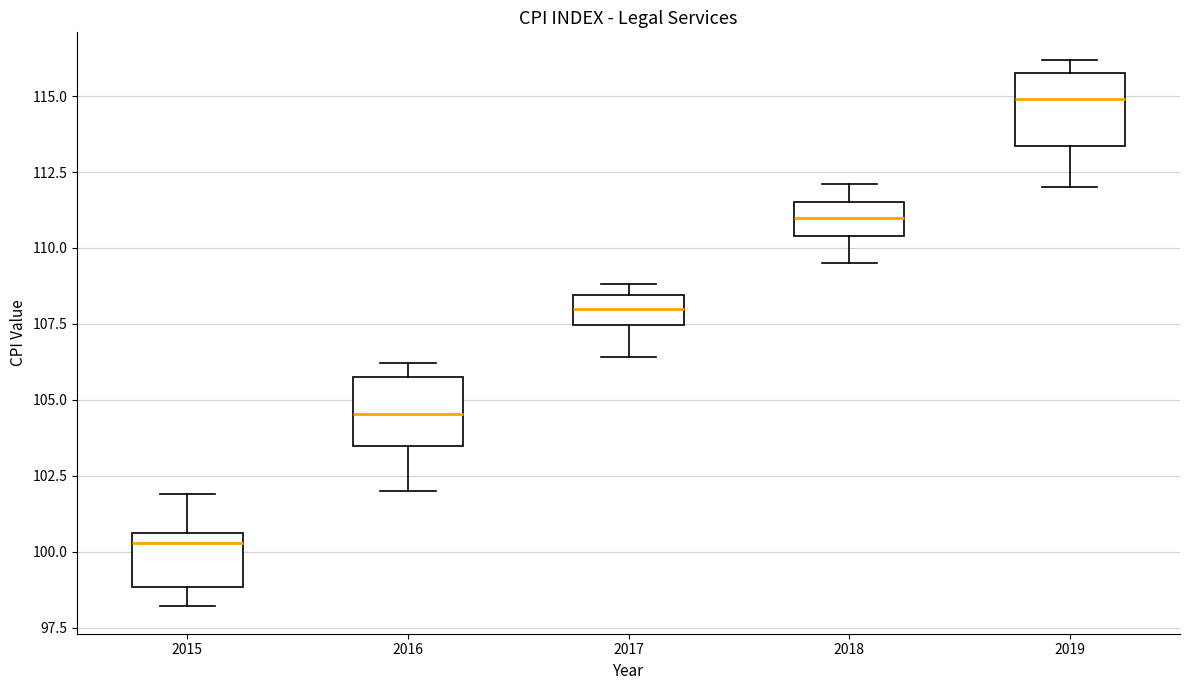

Reading left to right, read every box against the y-axis: the position of its median line, the range the box covers, and the ends of its whiskers. The values are not printed on the chart, so give them approximately, as read against the axis.

2015: median 100.5 (just below the box's upper edge), box 99.0 to 100.5, whiskers 98.0 to 102.0
2016: median 104.5, box 103.5 to 106.0, whiskers 102.0 to 106.0 (just above the box's upper edge)
2017: median 108.0, box 107.5 to 108.5, whiskers 106.5 to 109.0
2018: median 111.0, box 110.5 to 111.5, whiskers 109.5 to 112.0
2019: median 115.0, box 113.5 to 116.0, whiskers 112.0 to 116.0 (just above the box's upper edge)